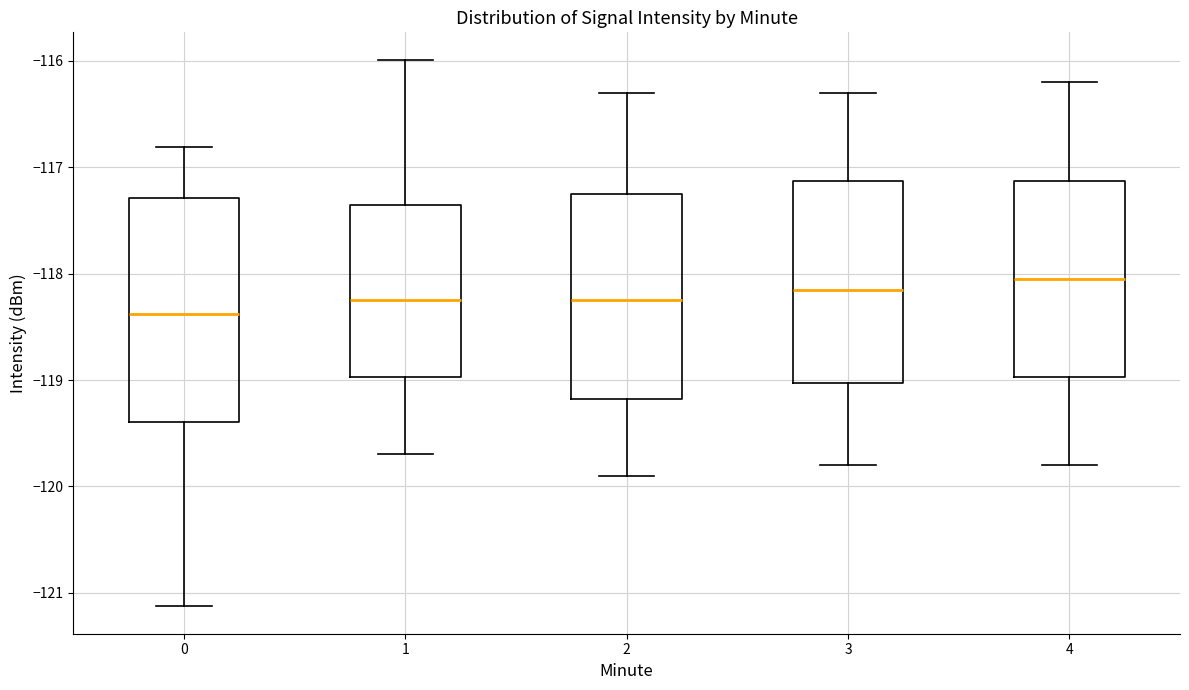

Which box is the tallest, from its lower edge to its upper edge?

0